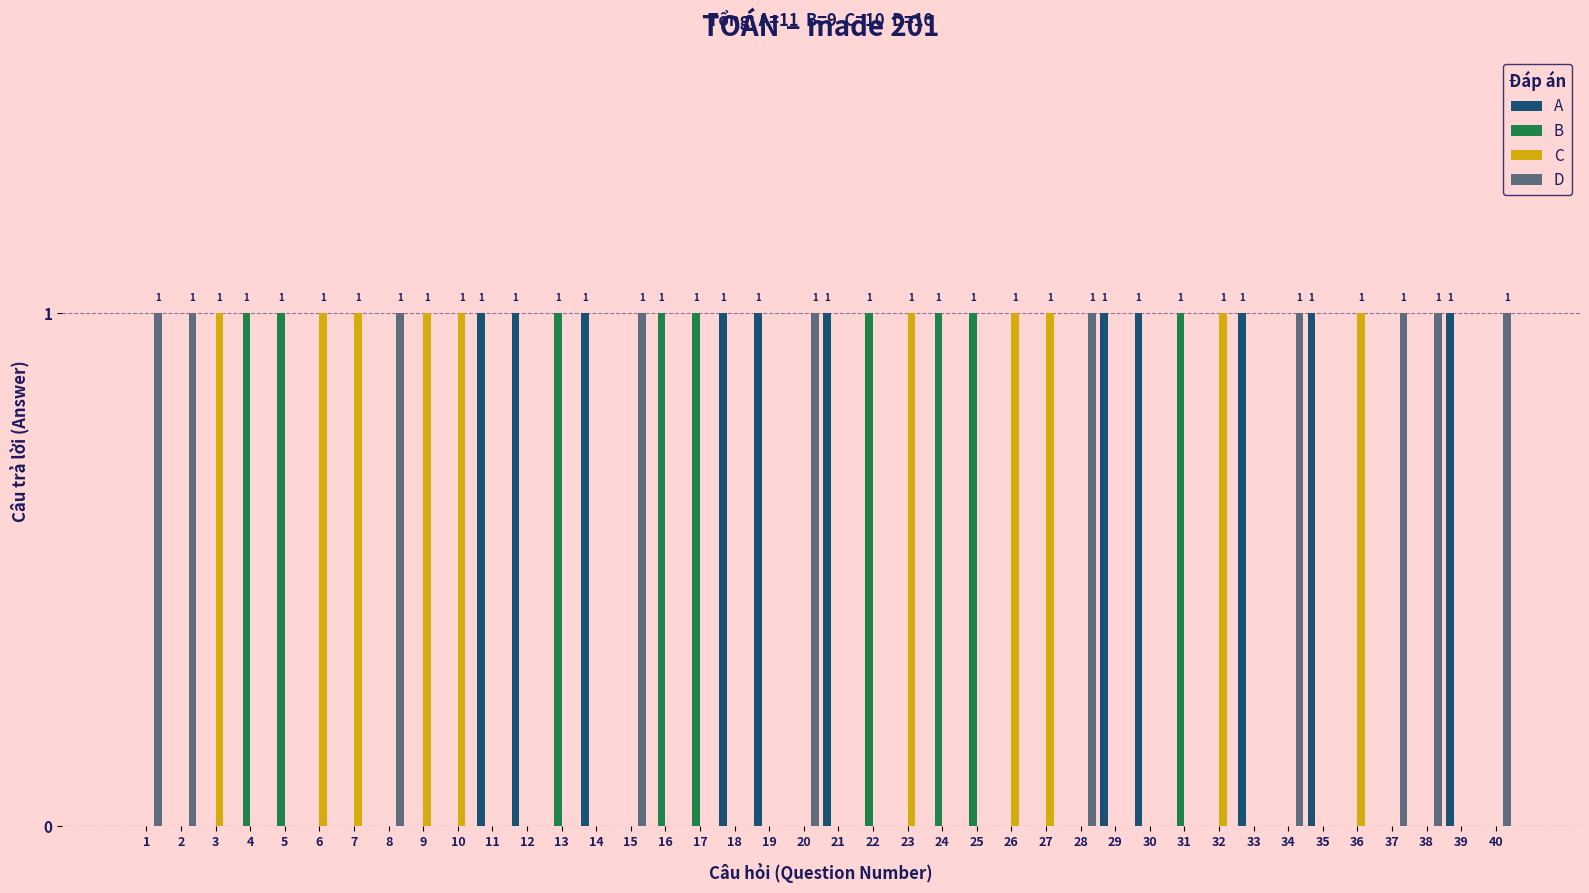

Is it true that D equals 0 at 4?

True